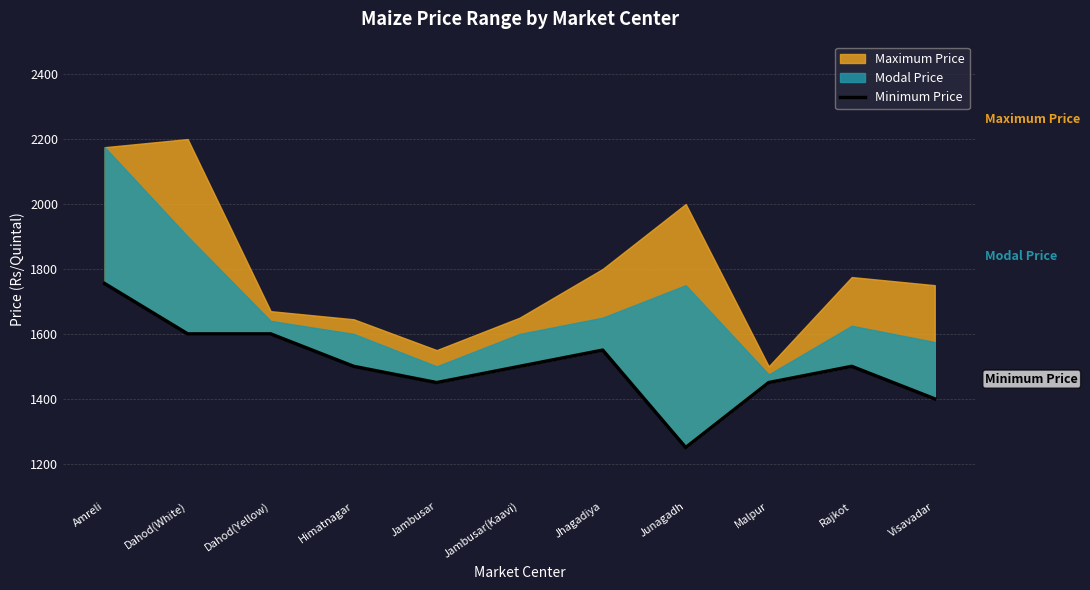

Reading left to right, what are all the values shown in this chart?

1755	1600	1600	1500	1450	1500	1550	1250	1450	1500	1400